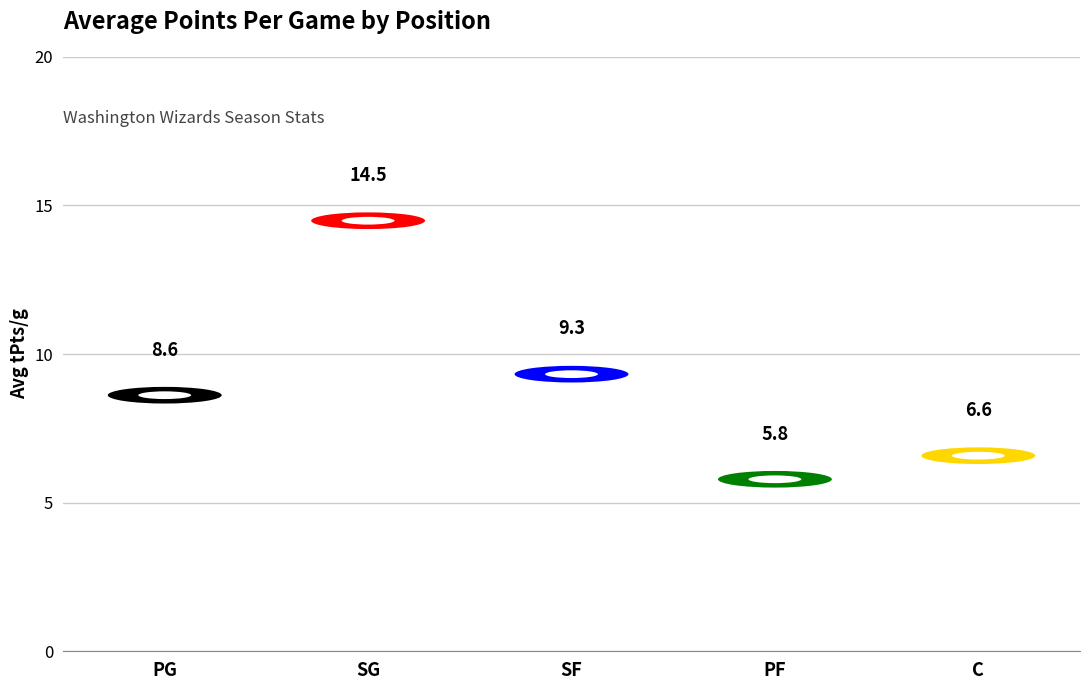

Is it true that the value at SG is 20.7?

False